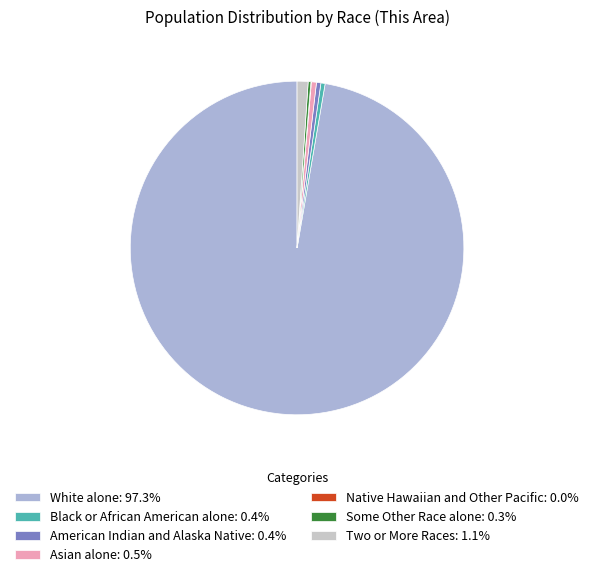

What is the ratio of the value at Black or African American alone to the value at American Indian and Alaska Native?

1.0